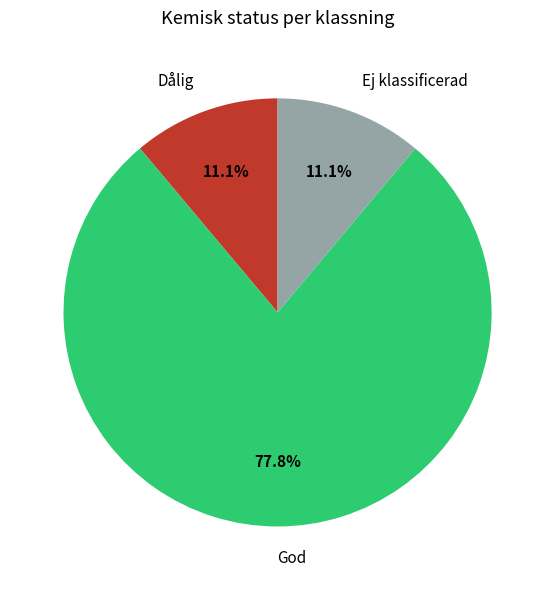

Is it true that Ej klassificerad is 25% of the pie?

False